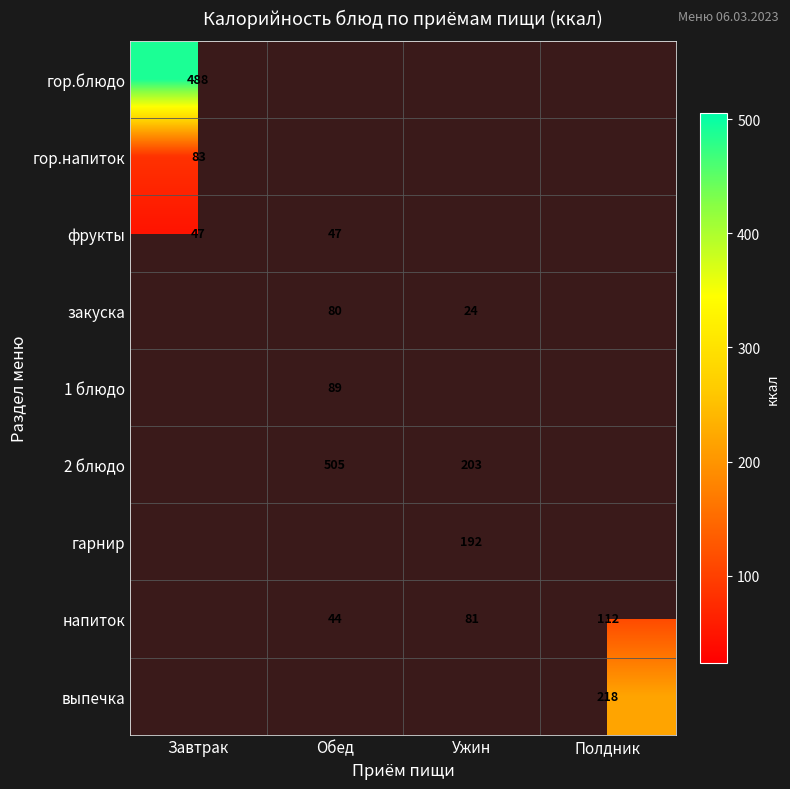

The фрукты series shows 47.0 at Завтрак. True or false?

True